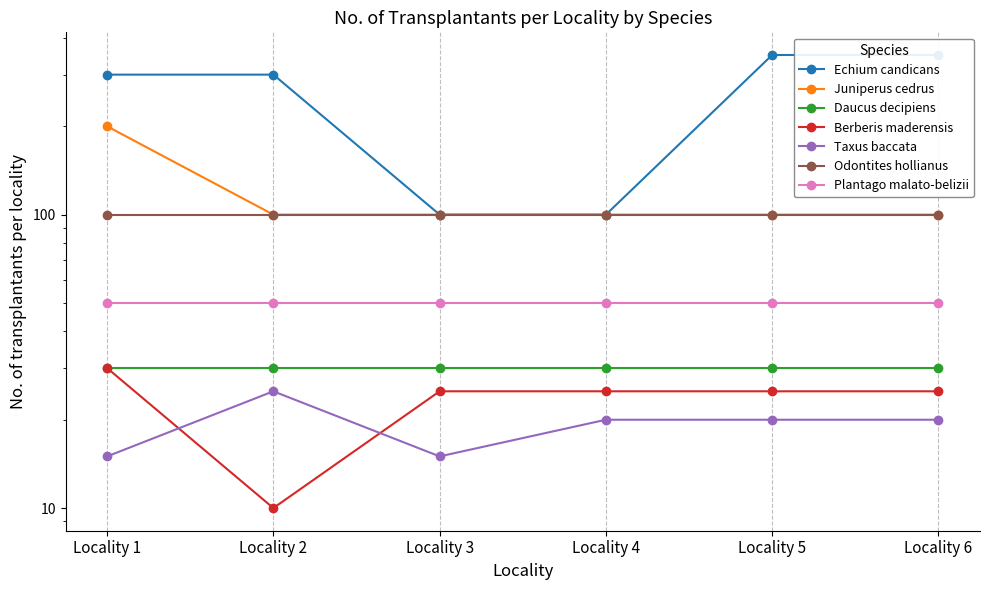

What is the sum of the Taxus baccata values at Locality 3 and Locality 1?

30